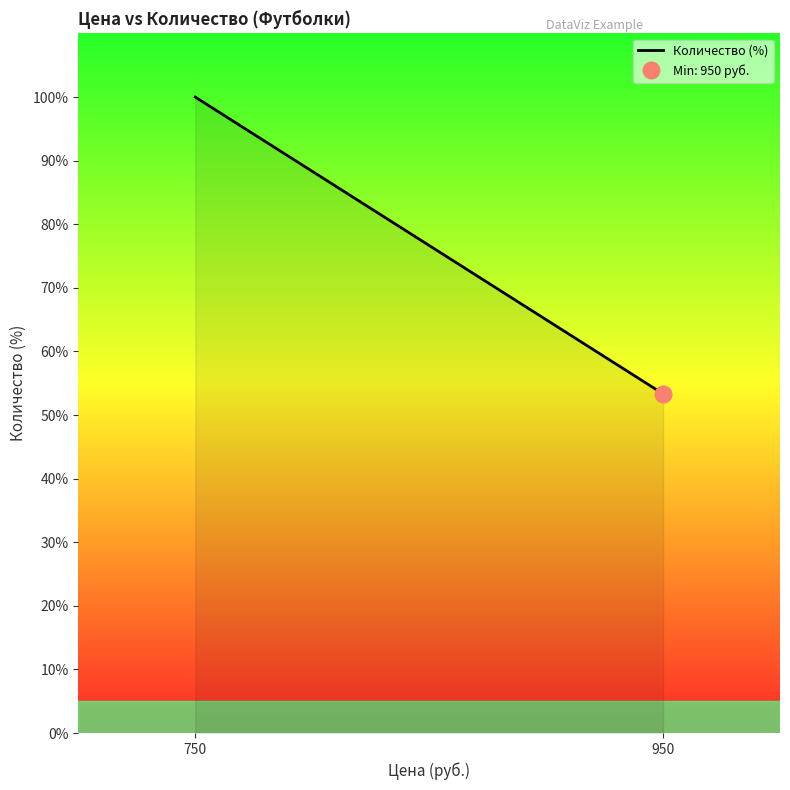

What is the sum of the values at 950 and 750?

153.3